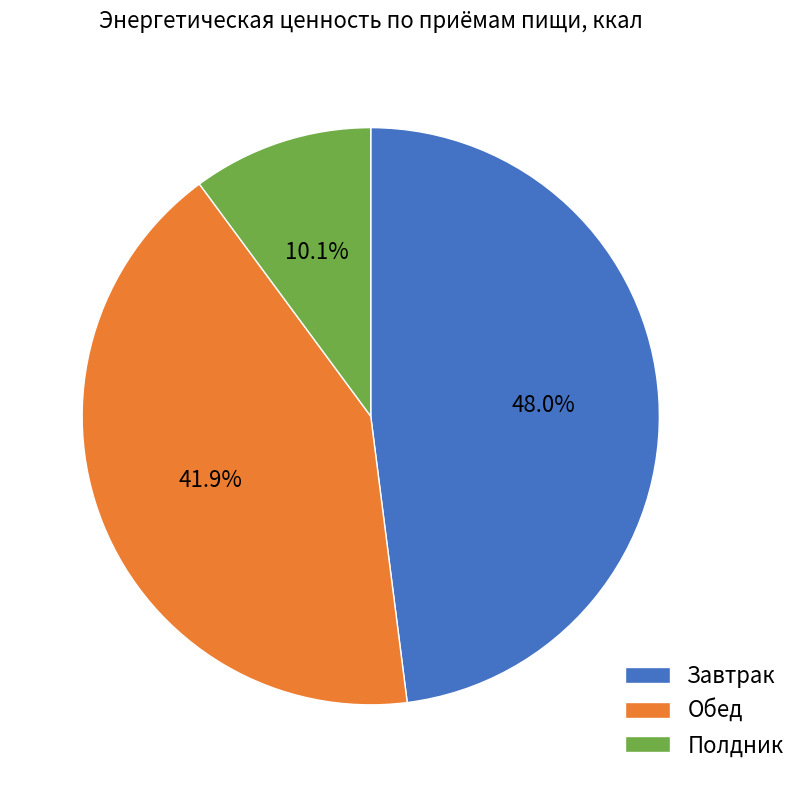

Which category has the smallest portion of the pie?

Полдник